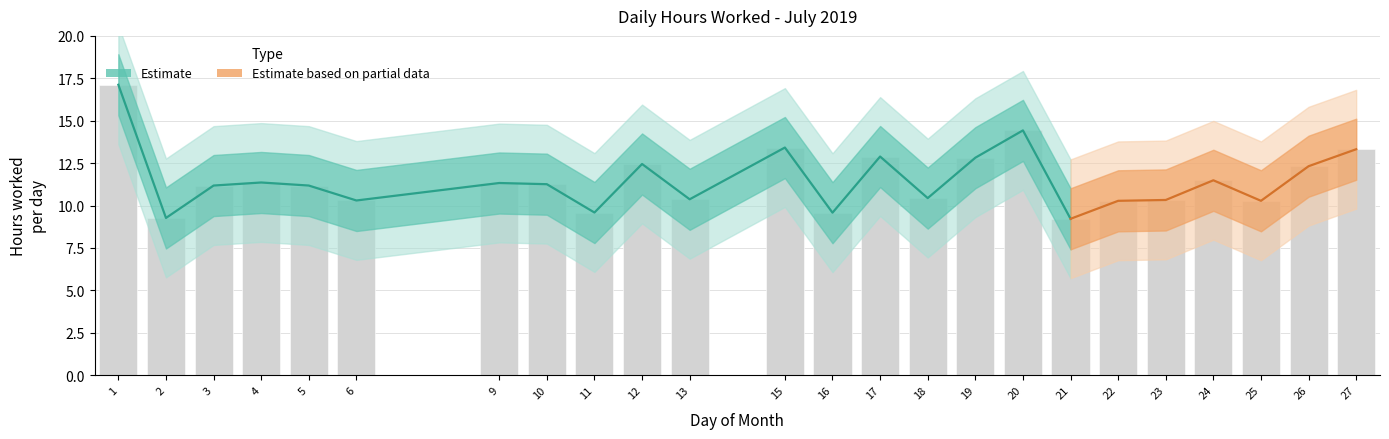

Which has a higher value, 2 or 19?

19